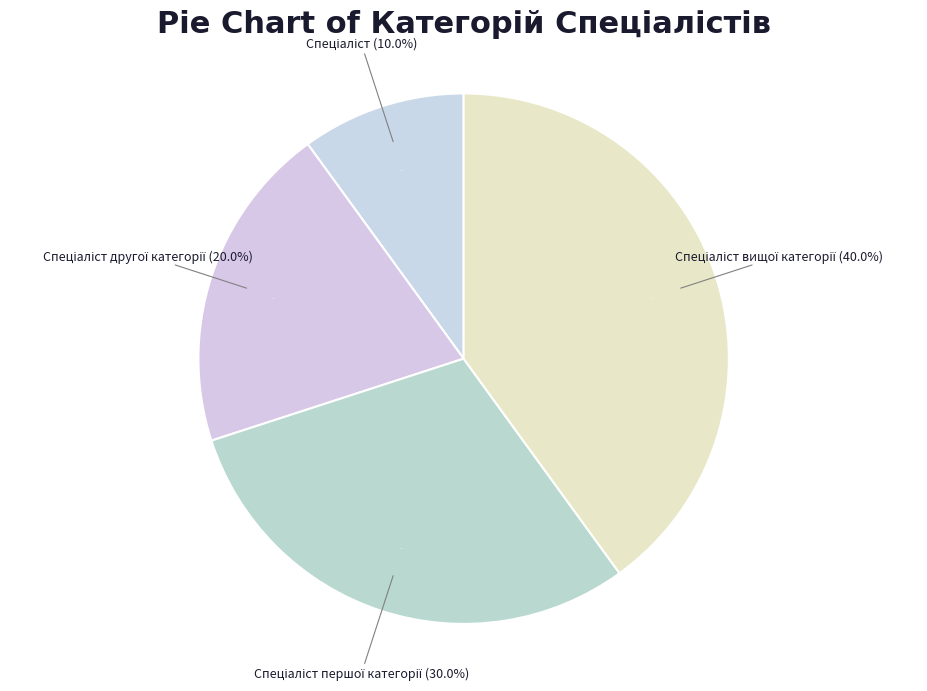

Combined, what portion of the pie is Спеціаліст другої категорії and Спеціаліст?

30.0%